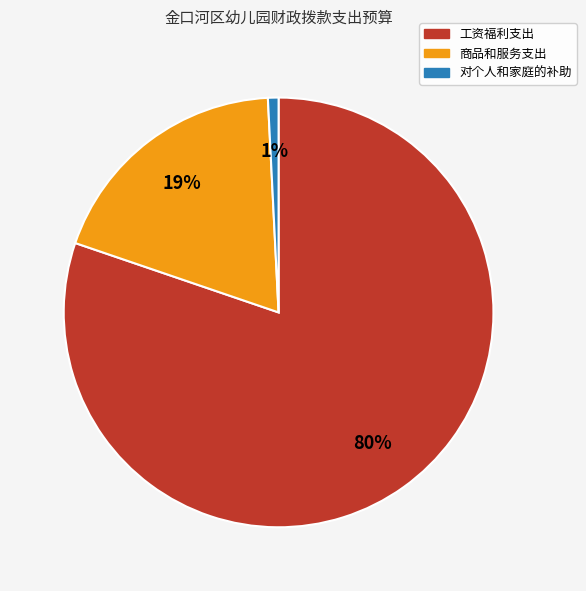

To the nearest percent, what is the average slice percentage?

33%